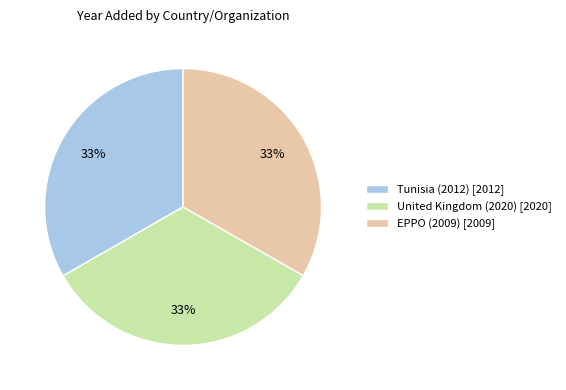

To the nearest percent, what is the average slice percentage?

33%